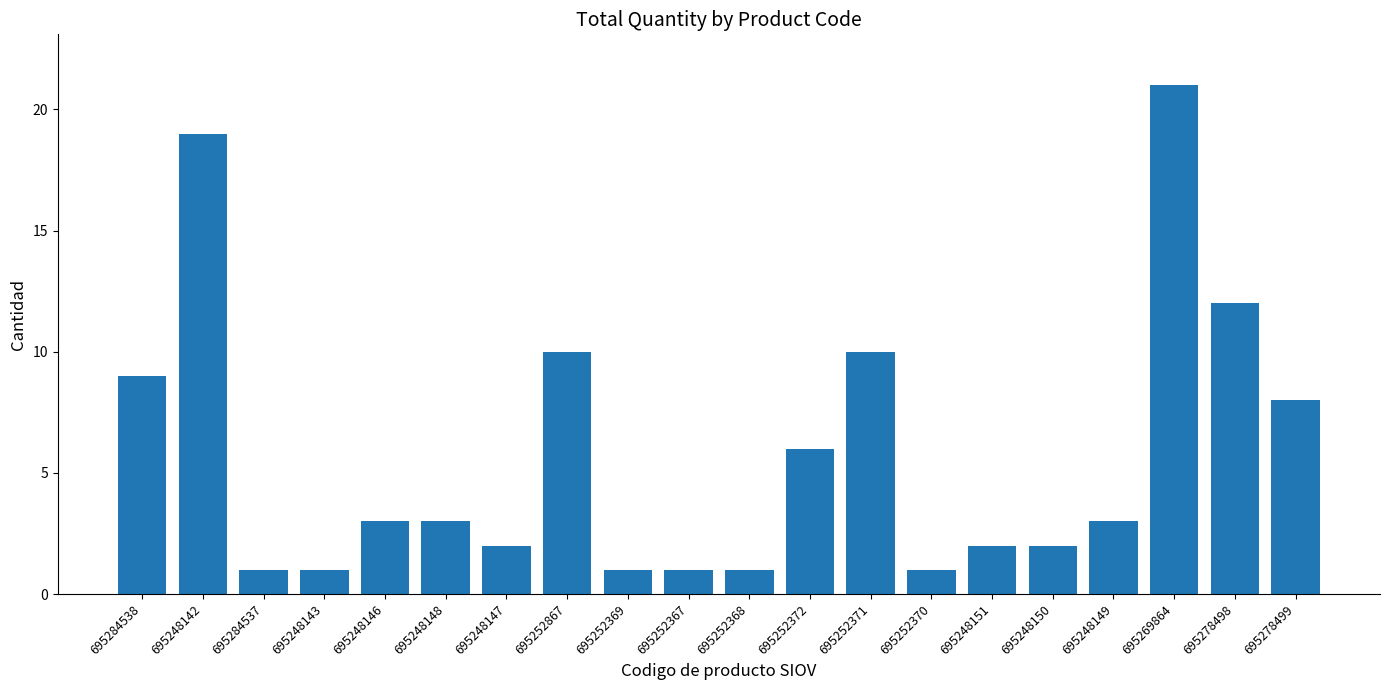

Which category has the highest value across all series?

695269864